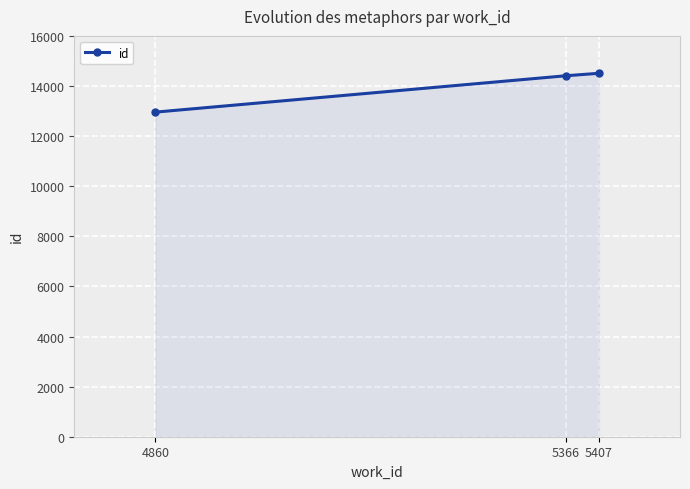

Reading right to left, list all the values displayed in this chart.

14507	14408	12957